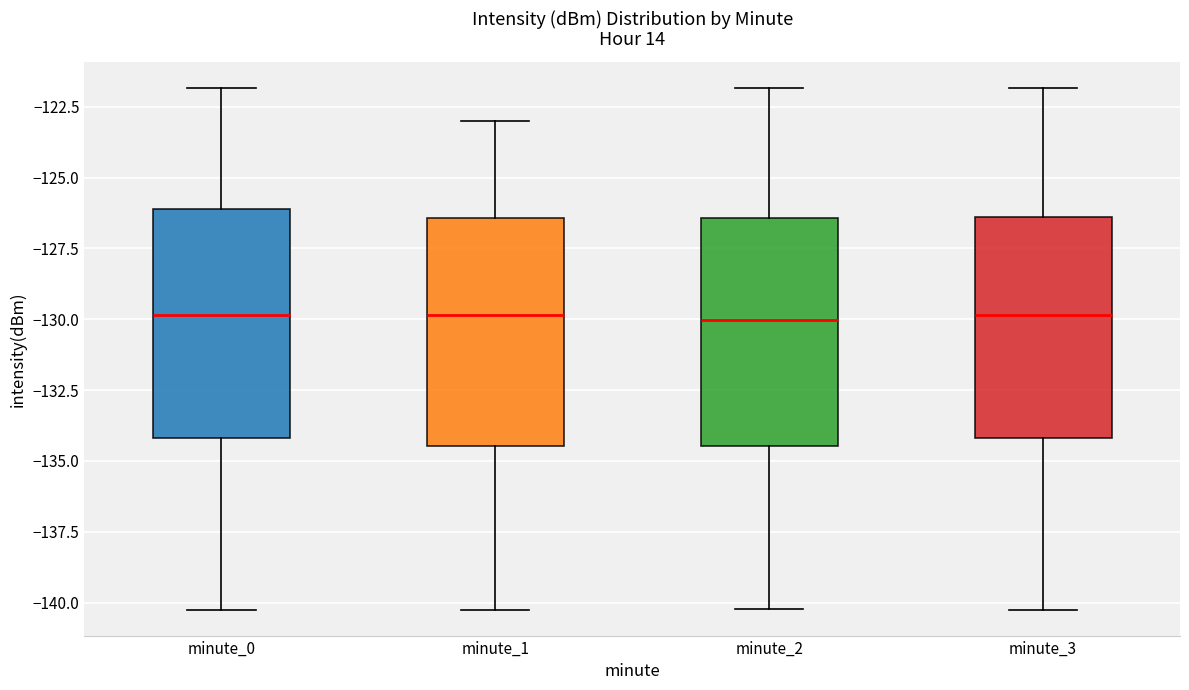

Where does the median line of the box for minute_3 sit on the y-axis? The values are not printed on the chart, so give them approximately, as read against the axis.

-130.0